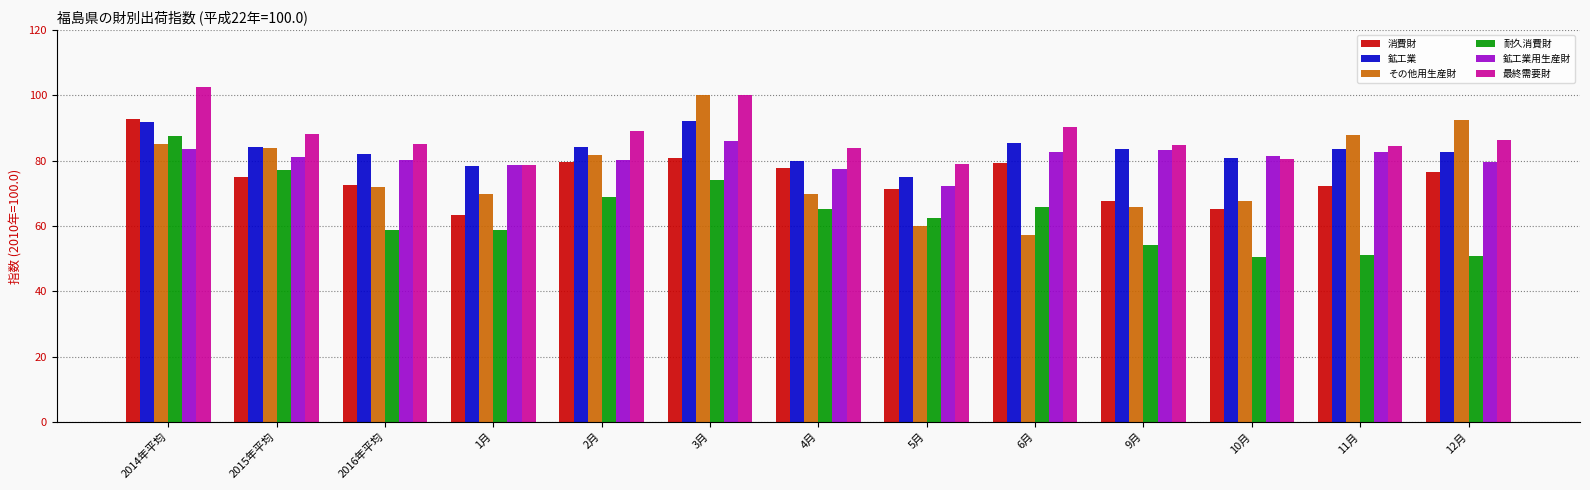

What is the total value across all series at 1月?

427.5